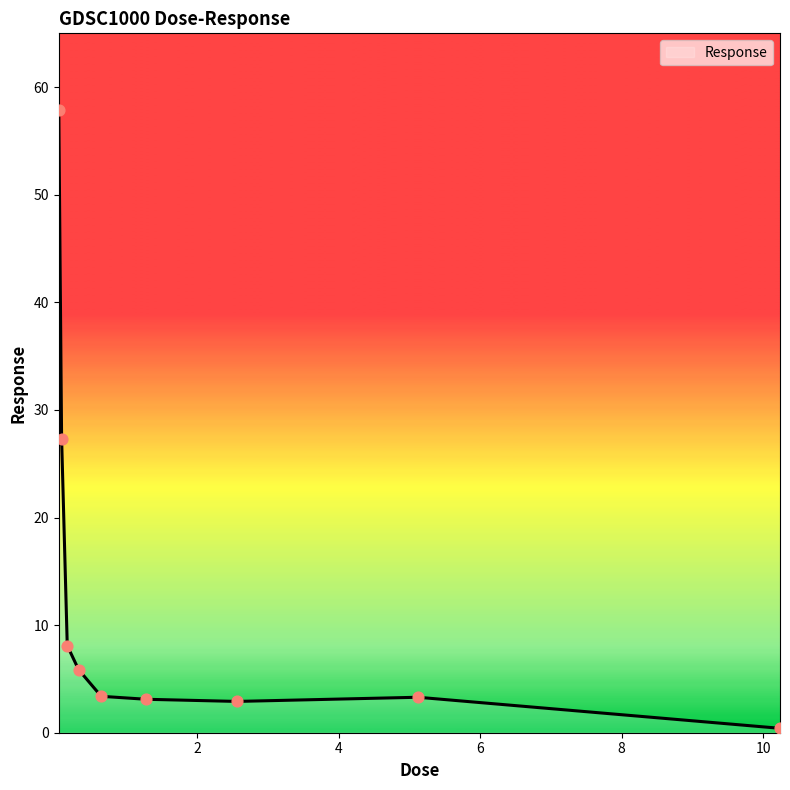

What is the difference between the maximum and minimum values?

57.5